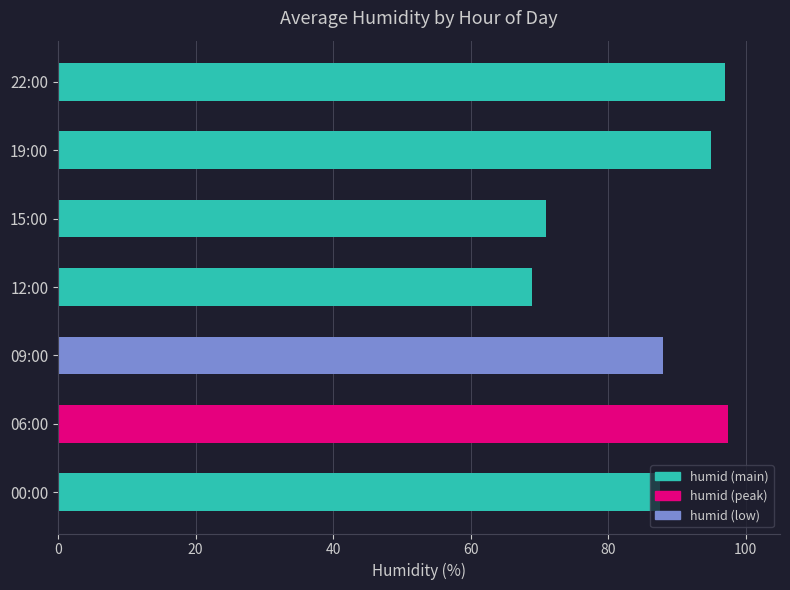

At which category does the chart reach its minimum across all series?

12:00